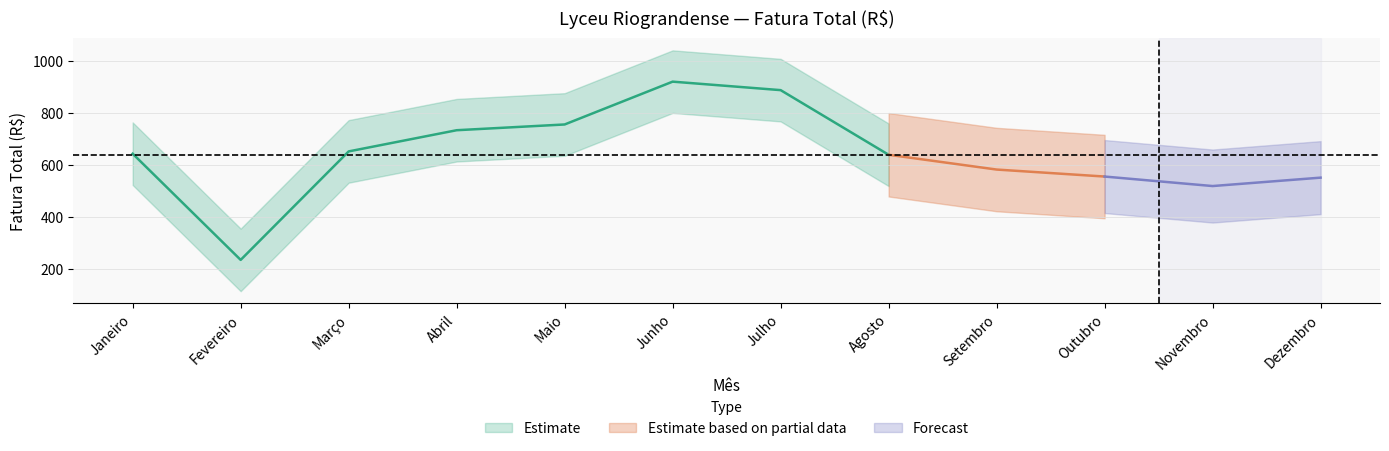

What is the label of the 6th point from the left?

Junho